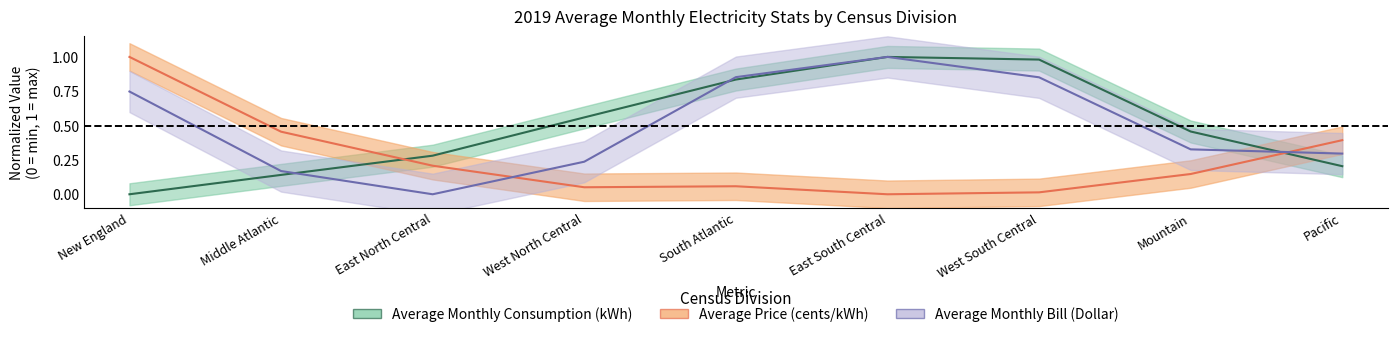

Is the value of Average Monthly Consumption (kWh) at Mountain greater than the value of Average Price (cents/kWh) at New England?

No